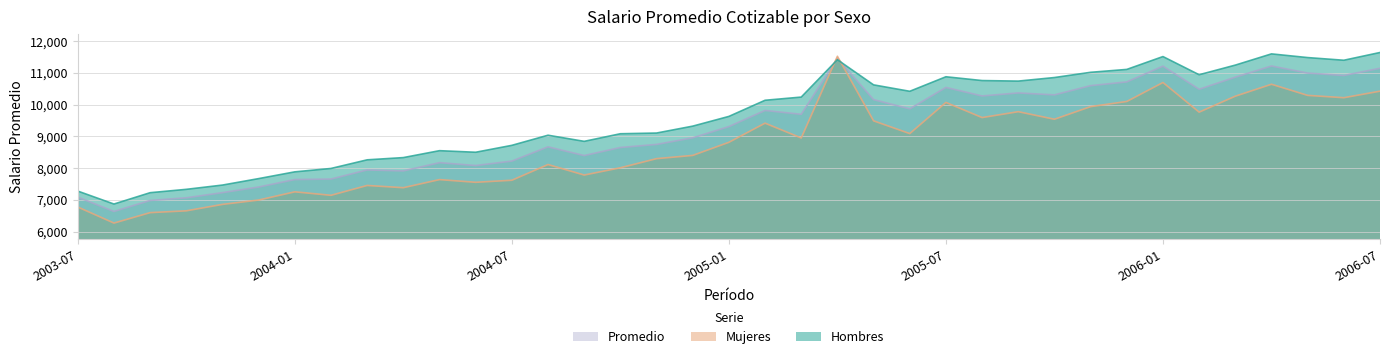

How many data points does each series have?

37